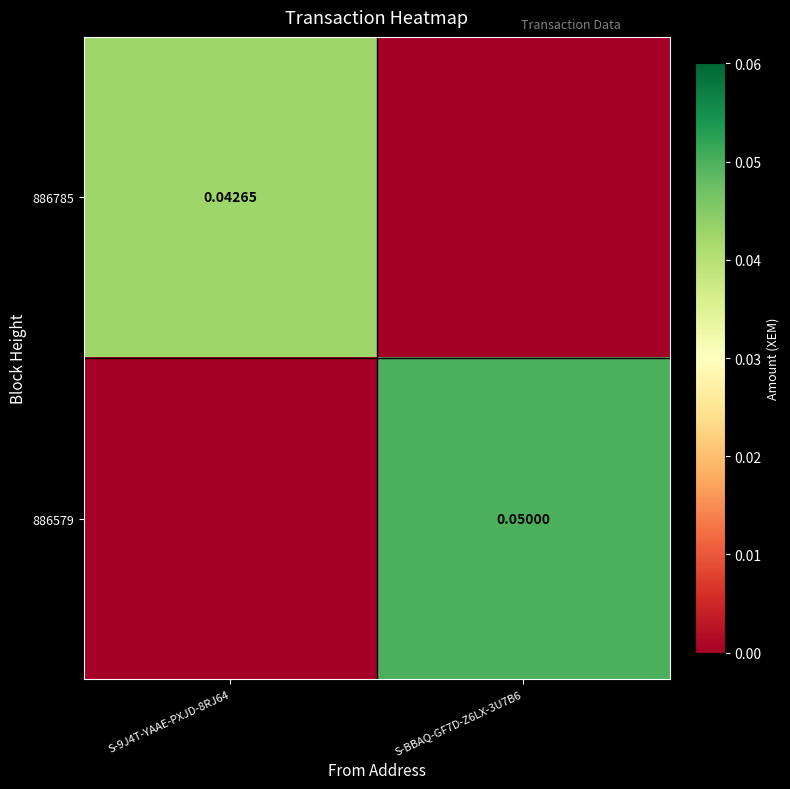

At which category is the sum across all series the highest?

S-BBAQ-GF7D-Z6LX-3U7B6